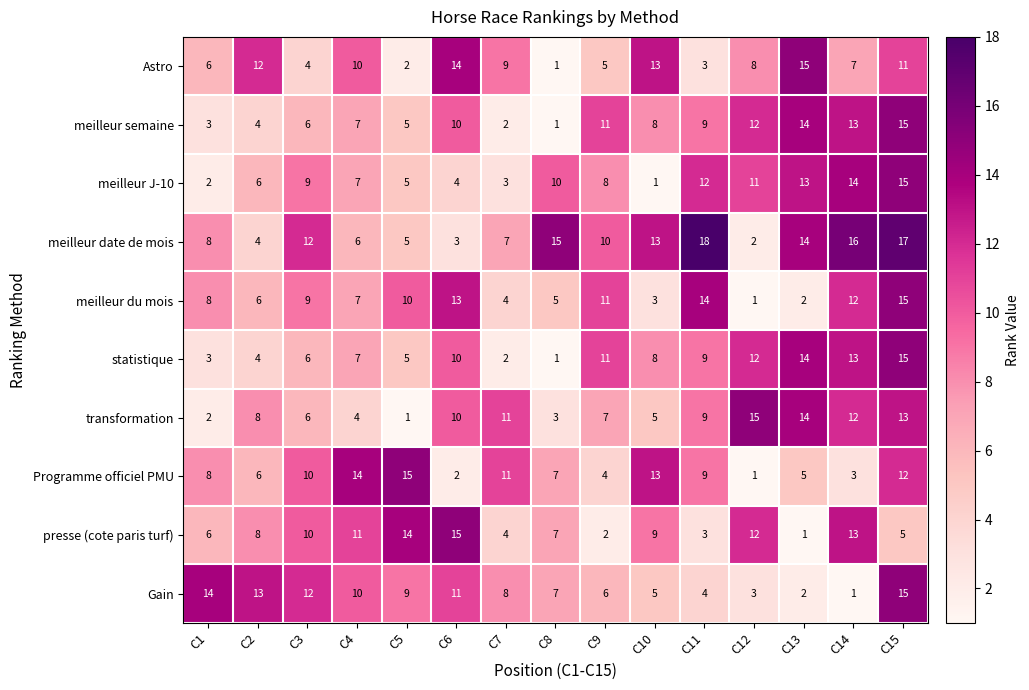

List the labels in order of meilleur semaine value, smallest first.

C8, C7, C1, C2, C5, C3, C4, C10, C11, C6, C9, C12, C14, C13, C15